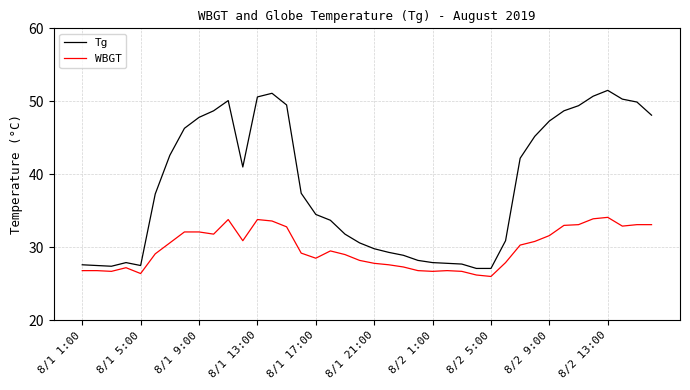

Which series has the largest total across all categories?

Tg